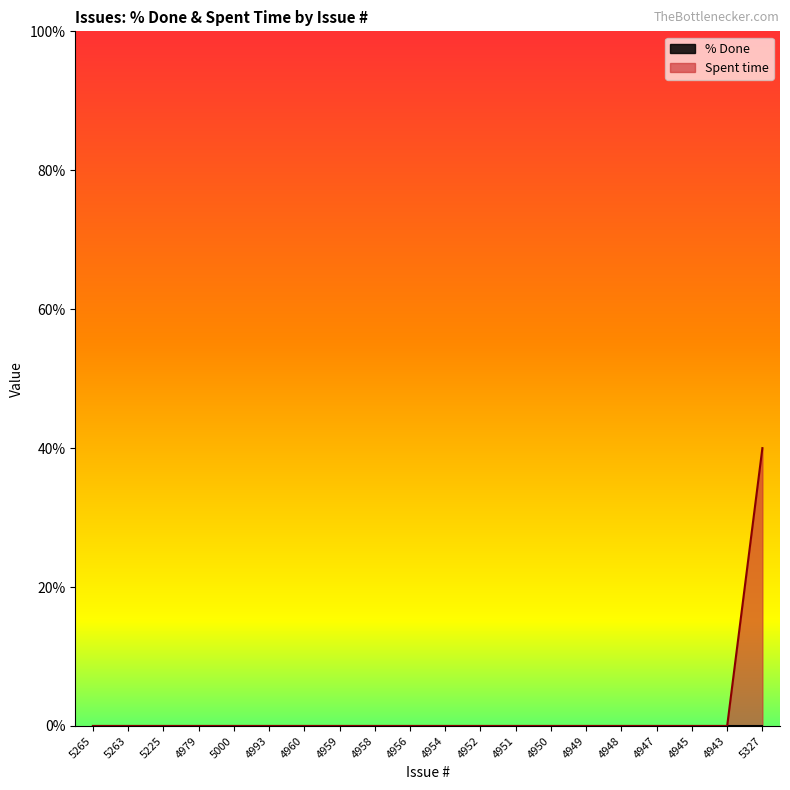

Reading right to left, transcribe all the data shown in this chart.

40	0	0	0	0	0	0	0	0	0	0	0	0	0	0	0	0	0	0	0